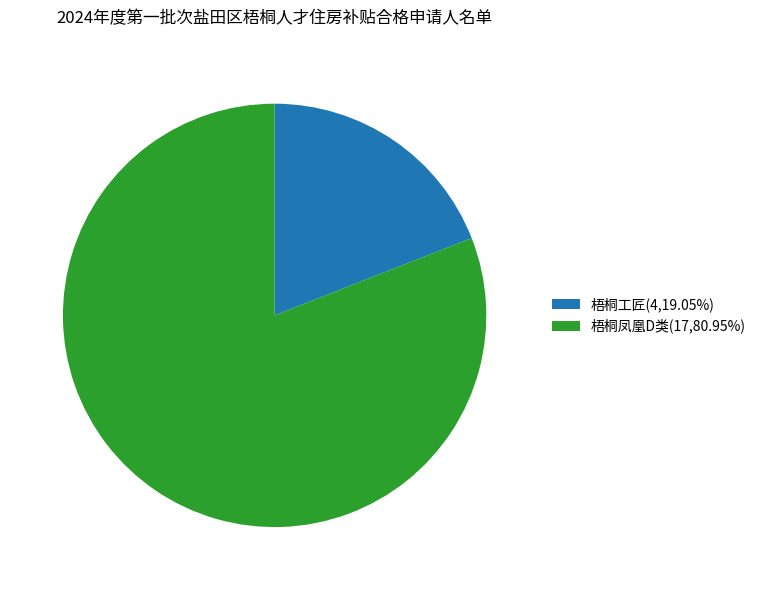

Approximately how many times larger is the value at 梧桐凤凰D类(17,80.95%) compared to 梧桐工匠(4,19.05%)?

4.2